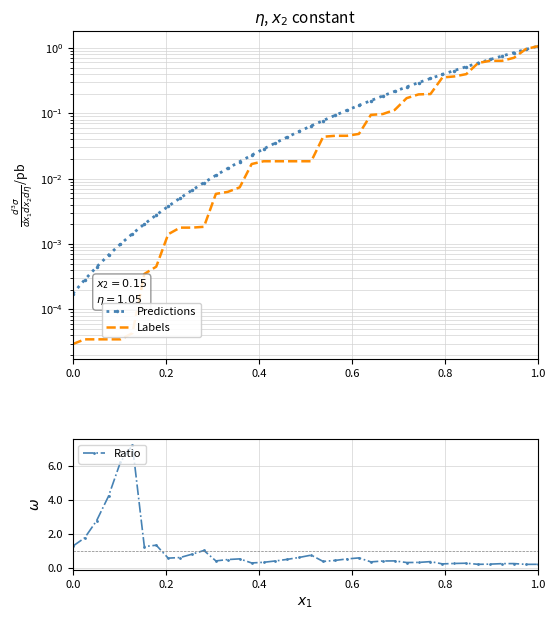

True or false: Ratio has more than 1 points higher than both neighbors.

True